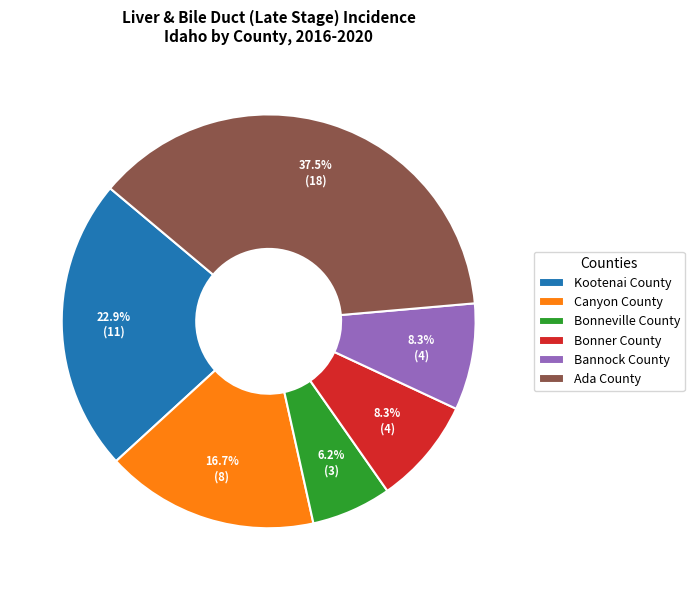

Which category has the smallest portion of the pie?

Bonneville County